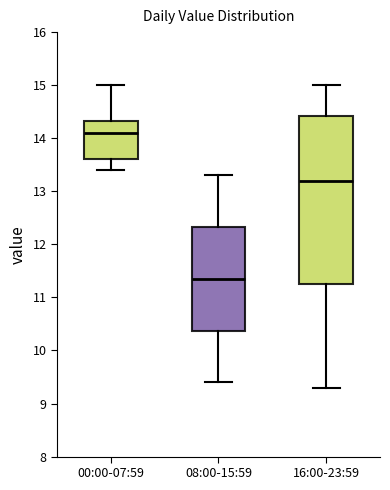

Reading left to right, read every box against the y-axis: the position of its median line, the range the box covers, and the ends of its whiskers. The values are not printed on the chart, so give them approximately, as read against the axis.

00:00-07:59: median 14.1, box 13.6 to 14.3, whiskers 13.4 to 15.0
08:00-15:59: median 11.4, box 10.4 to 12.3, whiskers 9.4 to 13.3
16:00-23:59: median 13.2, box 11.3 to 14.4, whiskers 9.3 to 15.0